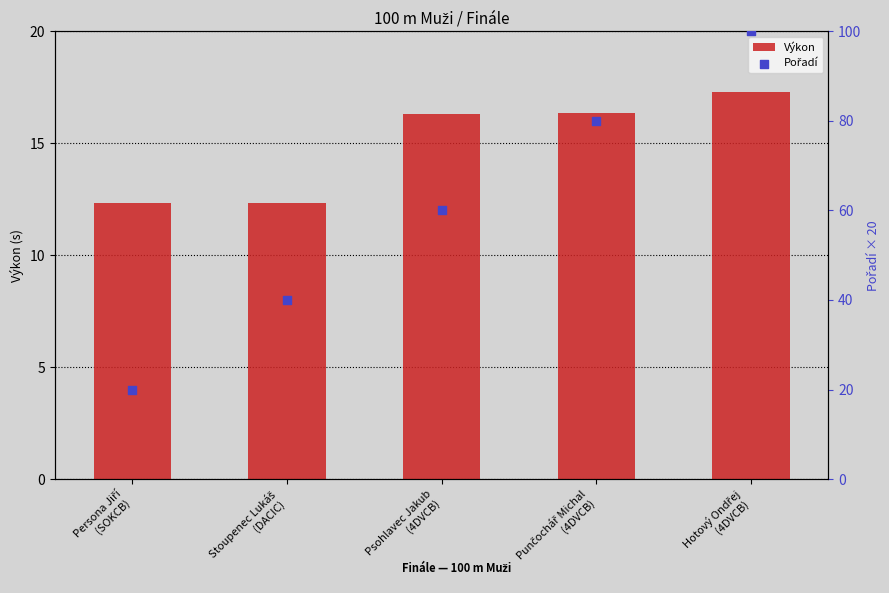

What is the highest value of the Výkon series?

17.3